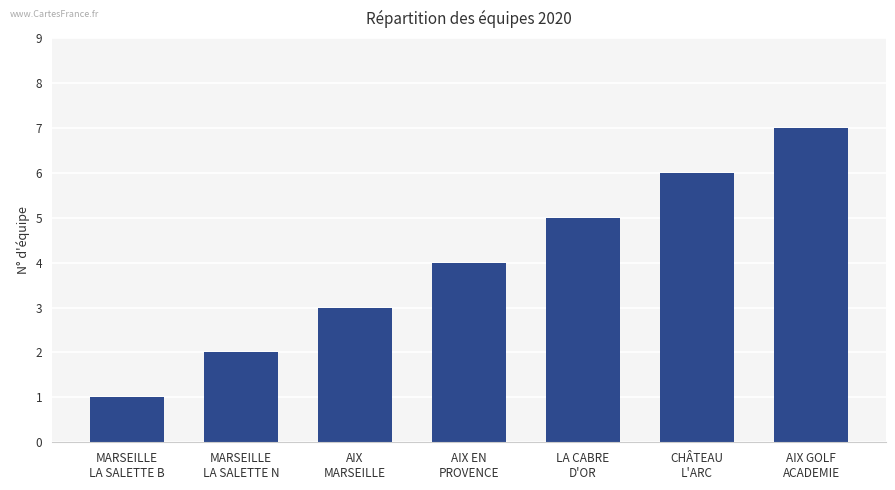

List the labels in order of value, smallest first.

MARSEILLE
LA SALETTE B, MARSEILLE
LA SALETTE N, AIX
MARSEILLE, AIX EN
PROVENCE, LA CABRE
D'OR, CHÂTEAU
L'ARC, AIX GOLF
ACADEMIE